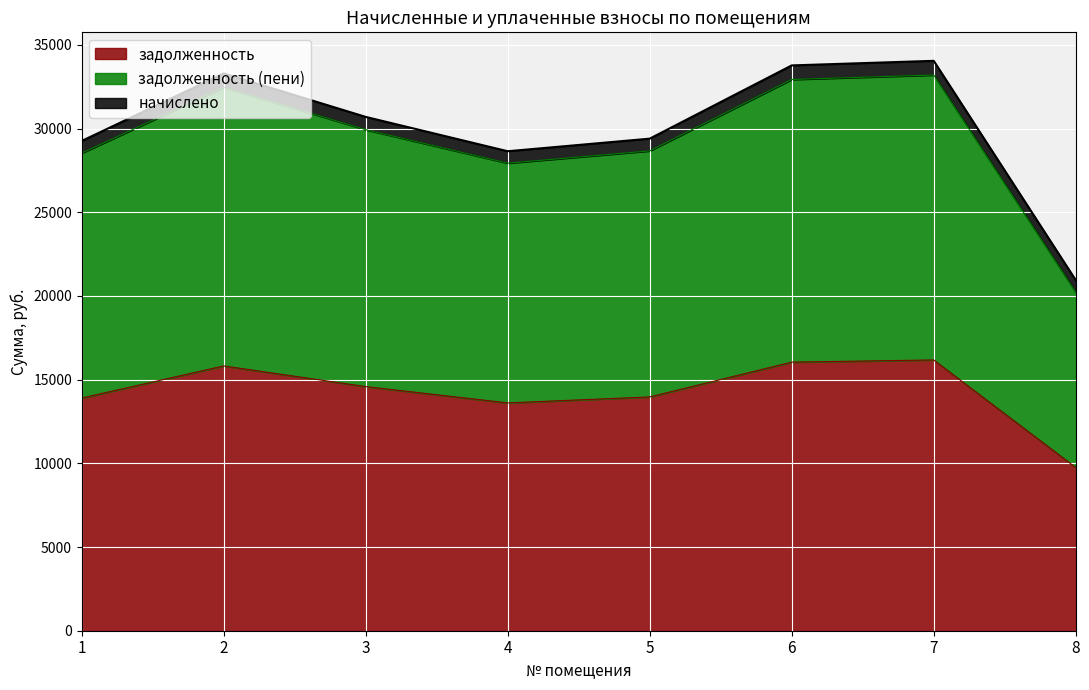

The value of задолженность (пени) at 8 is 8392.6. True or false?

False